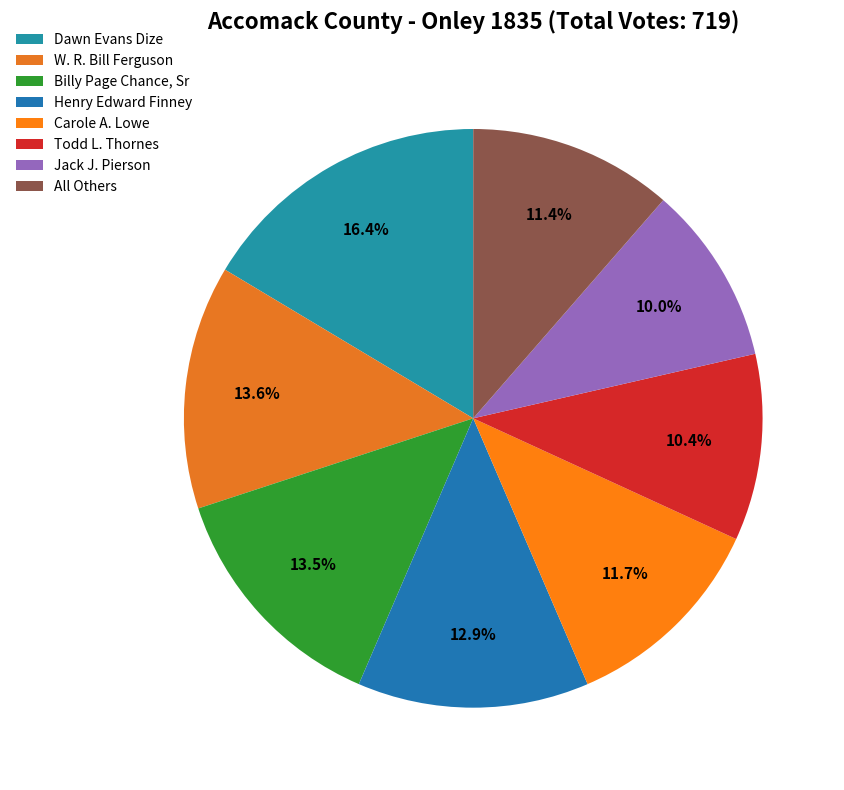

What percentage is the Billy Page Chance, Sr slice, to the nearest percent?

13%